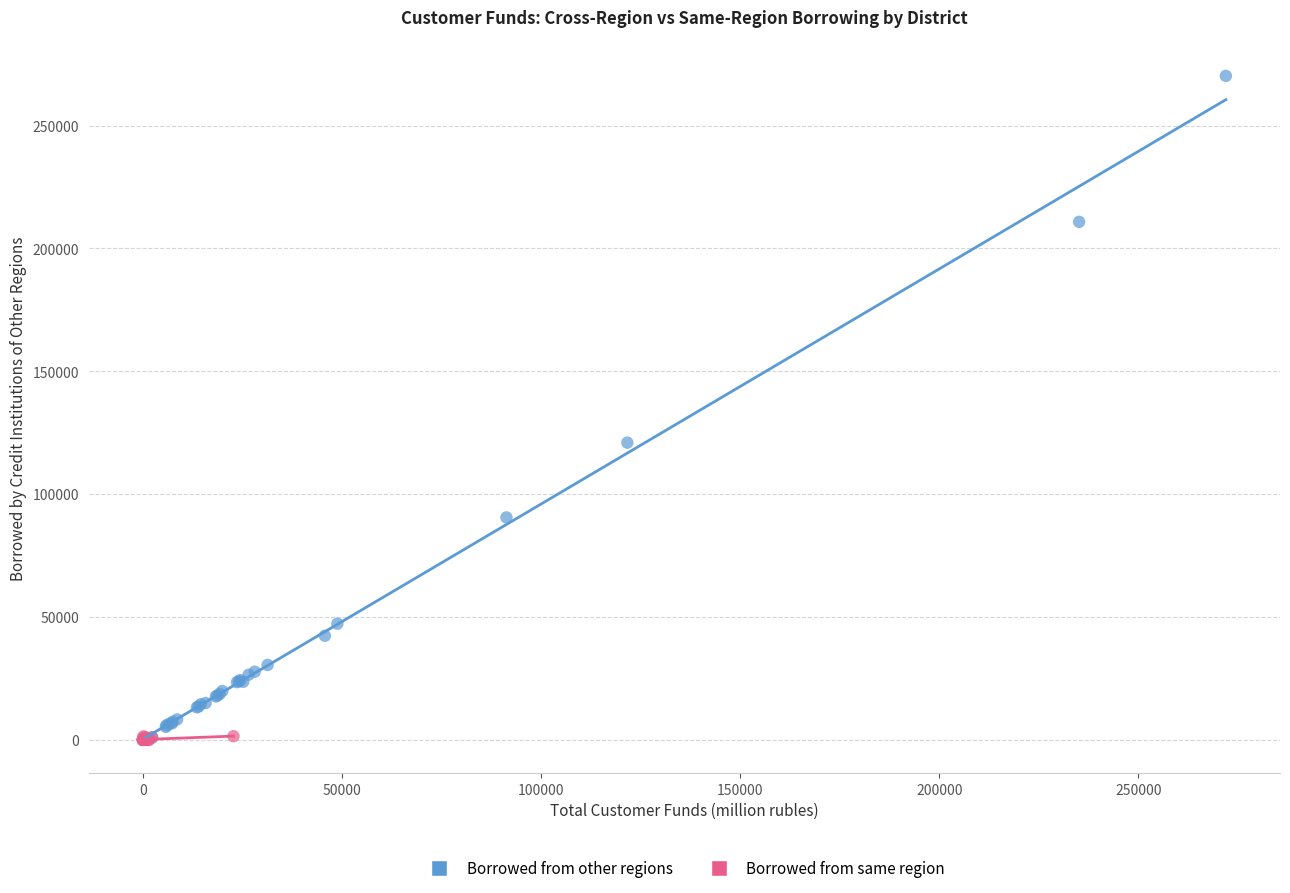

What are all the series names shown in the legend?

Borrowed from other regions, Borrowed from same region